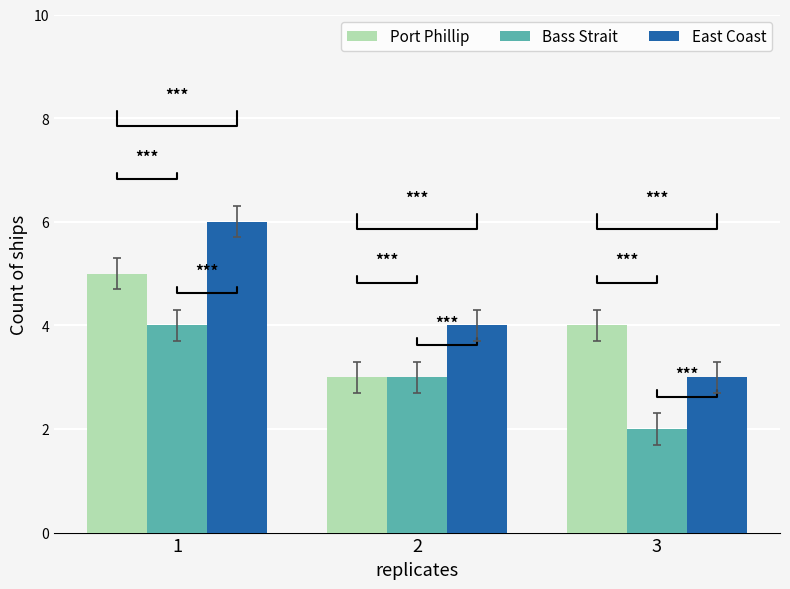

At which label is East Coast closest to 4?

2